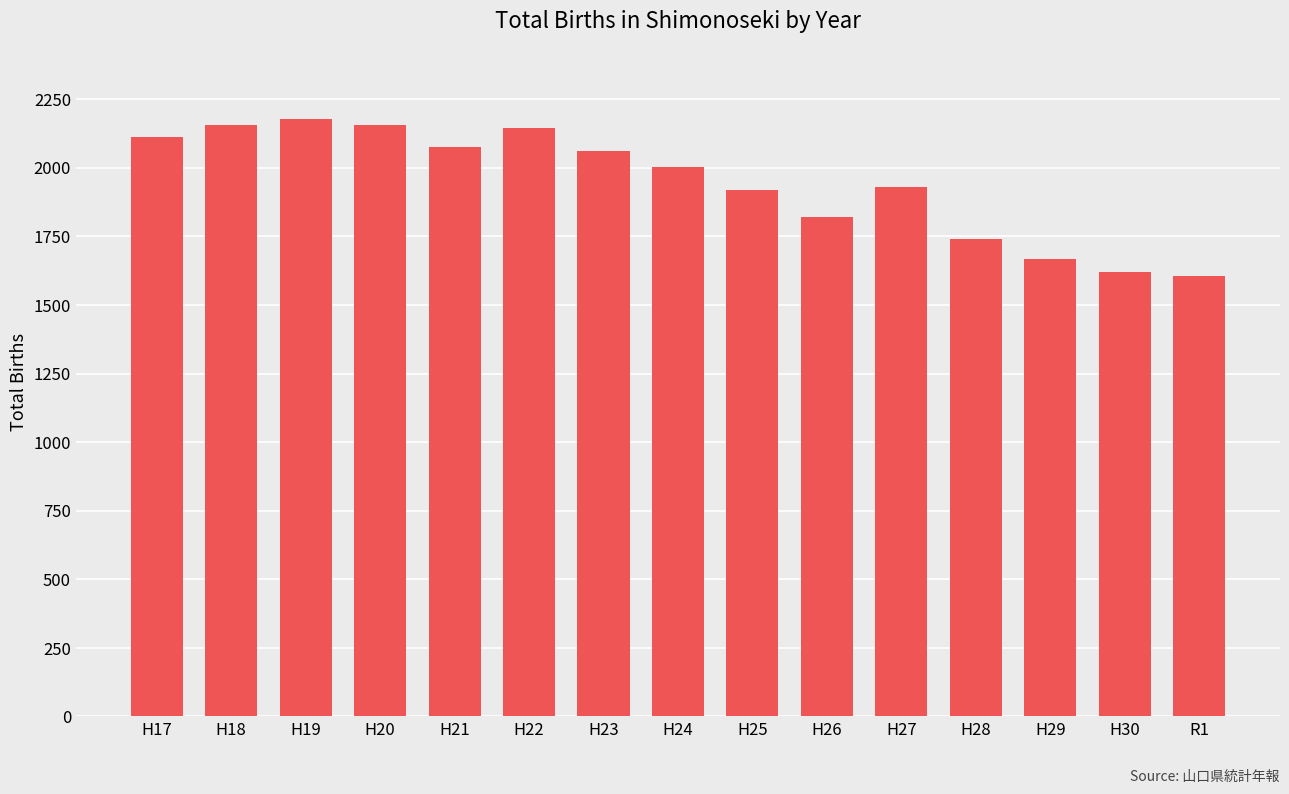

What is the label of the 14th bar from the left?

H30